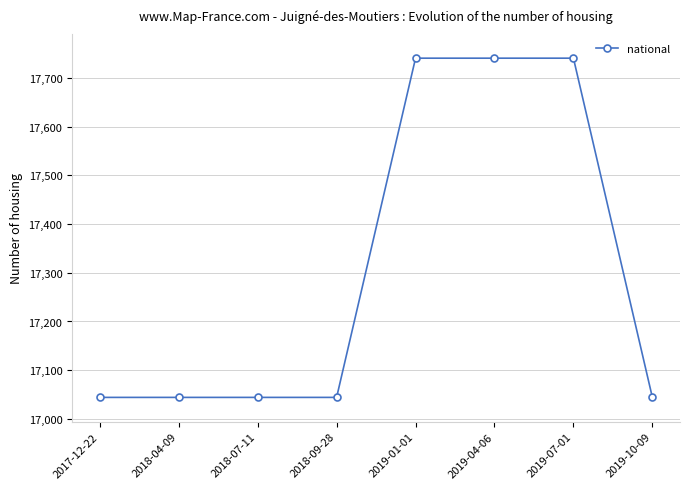

What is the minimum value shown in the chart?

17044